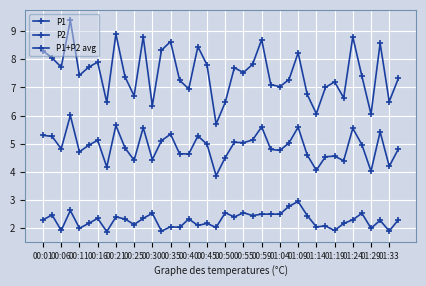

In P1, how many points are higher than both neighbors (excluding endpoints)?

12